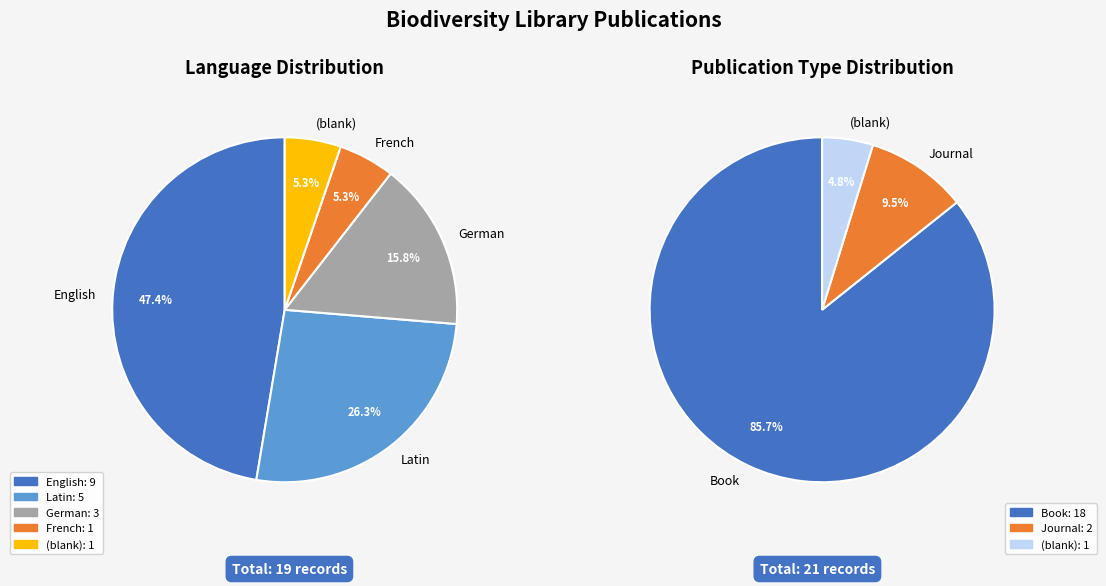

Is it true that Book is 85% of the pie?

False